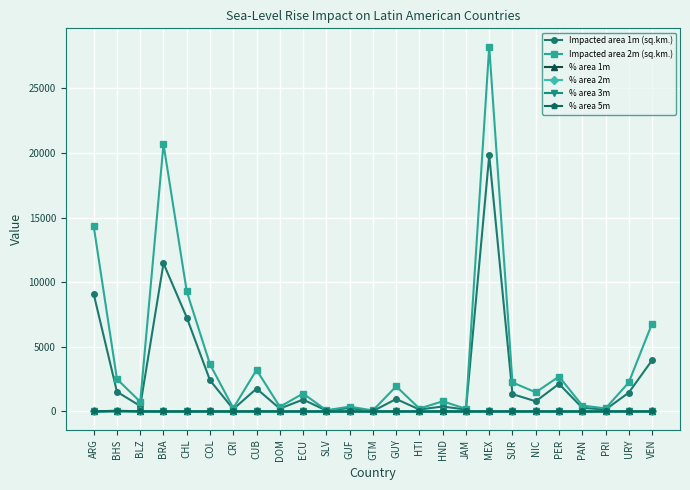

True or false: % area 5m and % area 2m intersect in this chart.

False